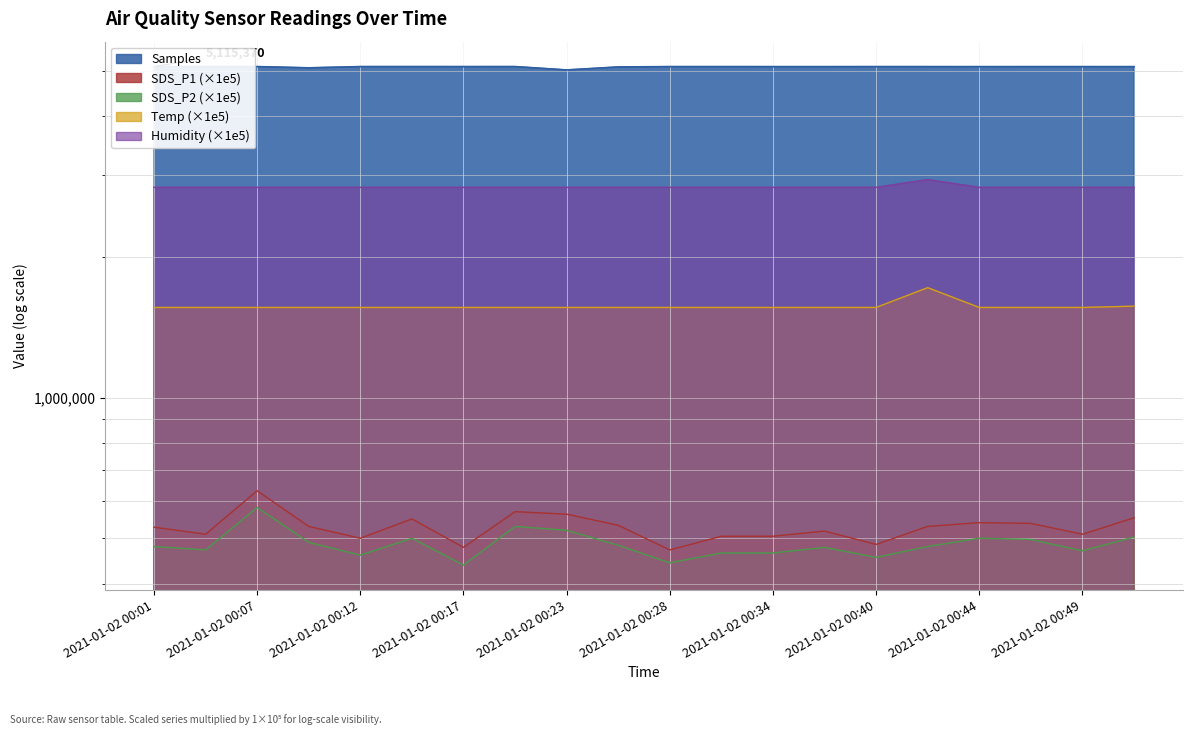

How many values in the Samples series are below 5114646?

10